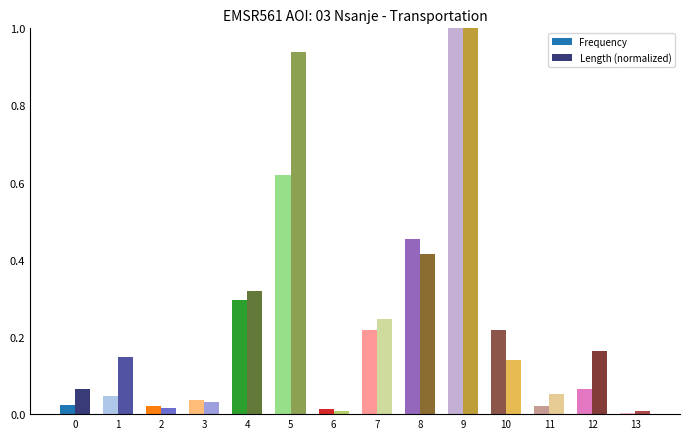

Which category has the highest value in the Length (normalized) series?

9